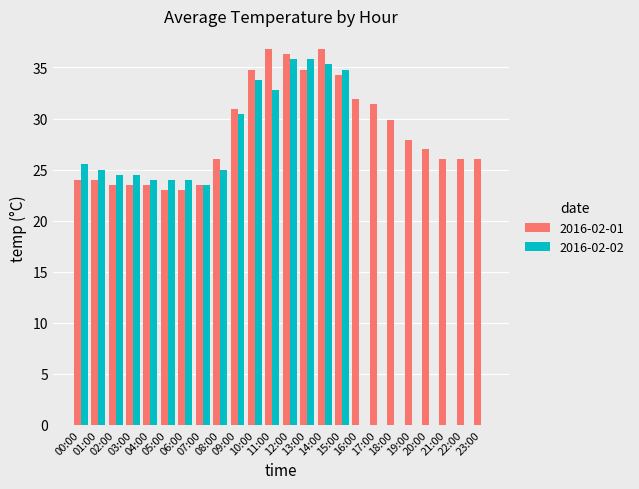

Which series has the largest total across all categories?

2016-02-01